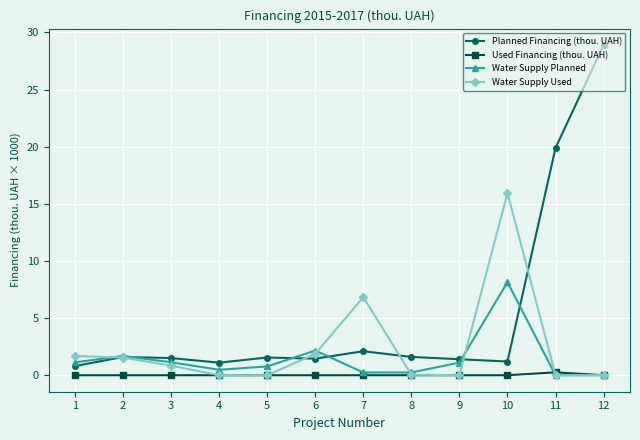

What is the value of the Planned Financing (thou. UAH) point at the 12th from the left?

28.9